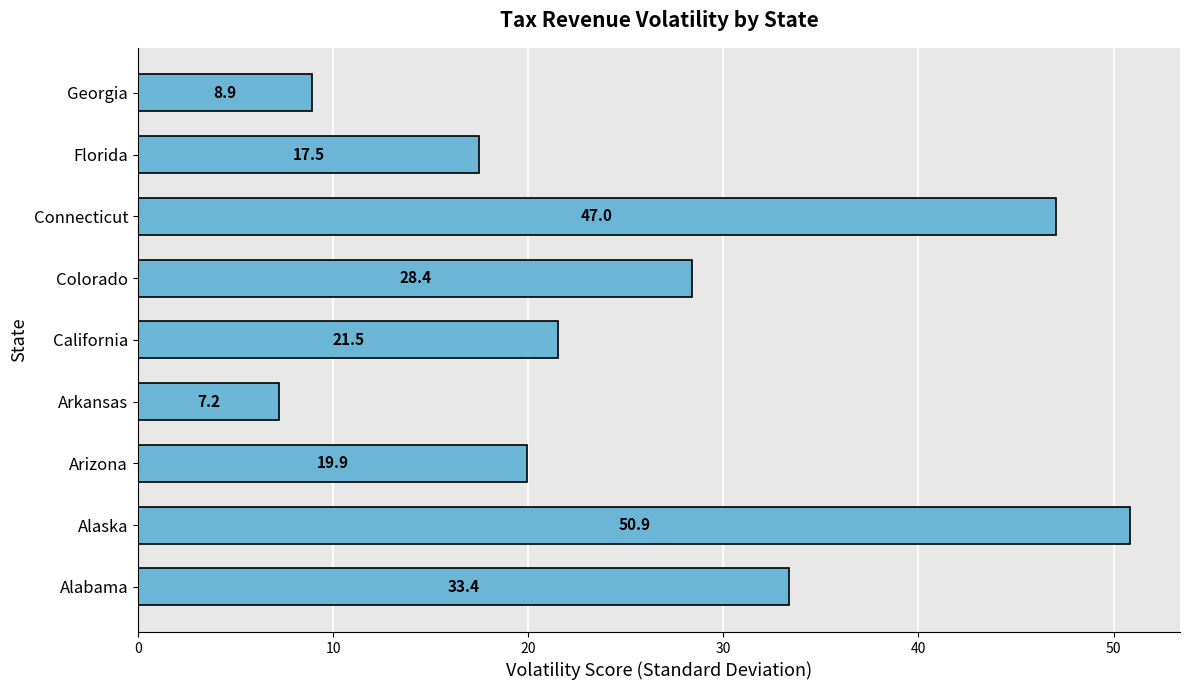

The chart shows a value of 15.1 at Alabama. True or false?

False